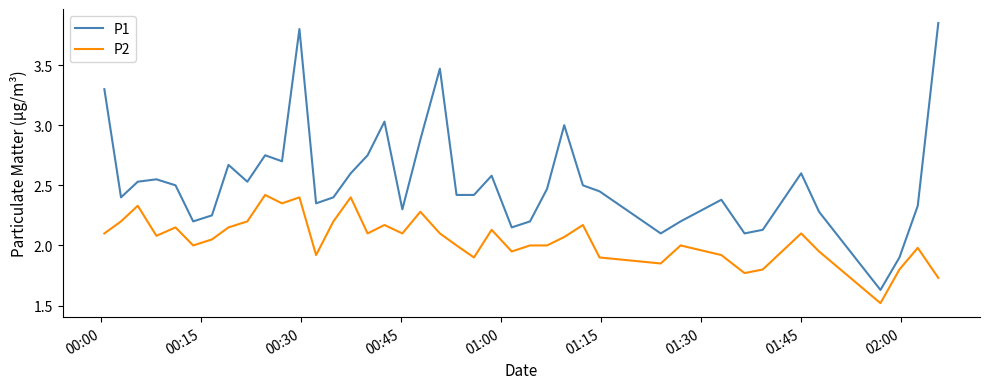

Rank the series by their maximum value, from lowest to highest.

P2, P1